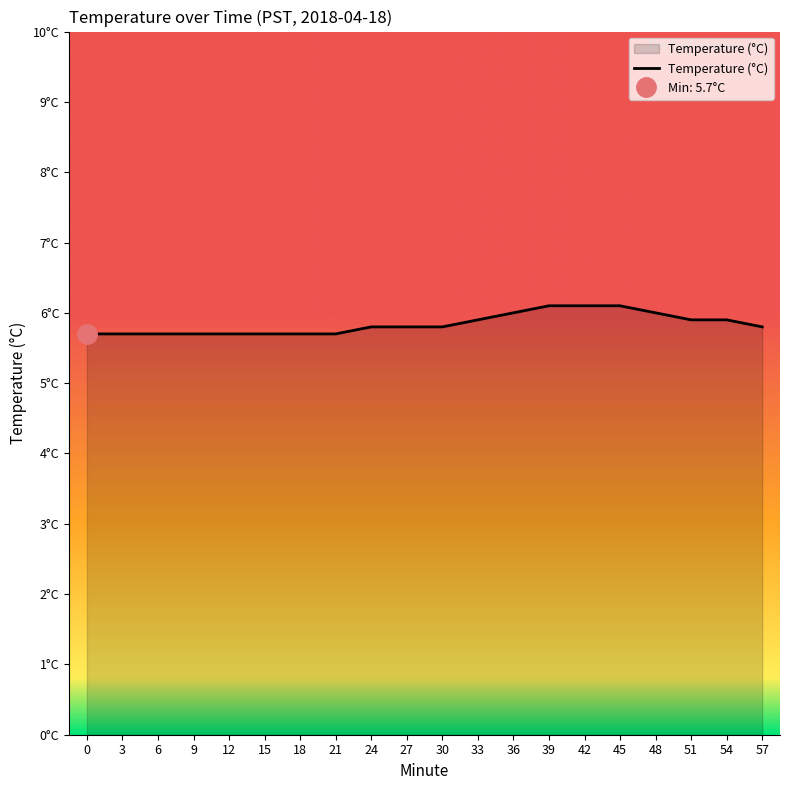

What is the value of the 1st point from the left?

5.7